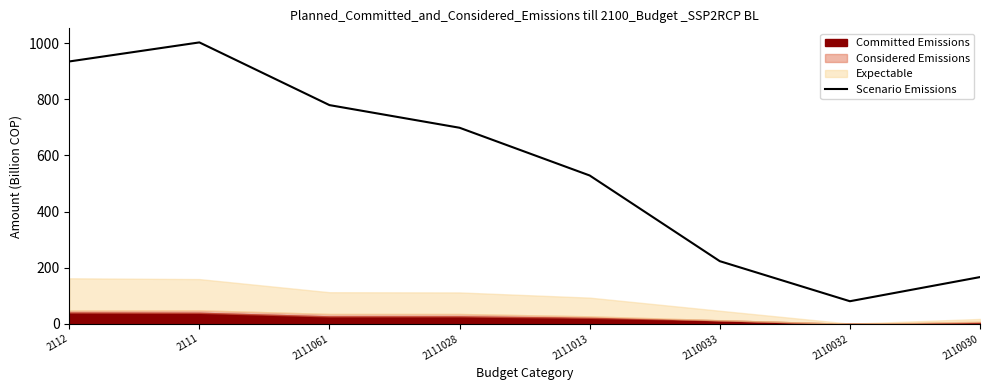

Reading left to right, extract all data points from this chart.

2112=934.6	2111=1002.4	2111061=779.1	2111028=698.5	2111013=528.5	2110033=223.3	2110032=80.7	2110030=166.6